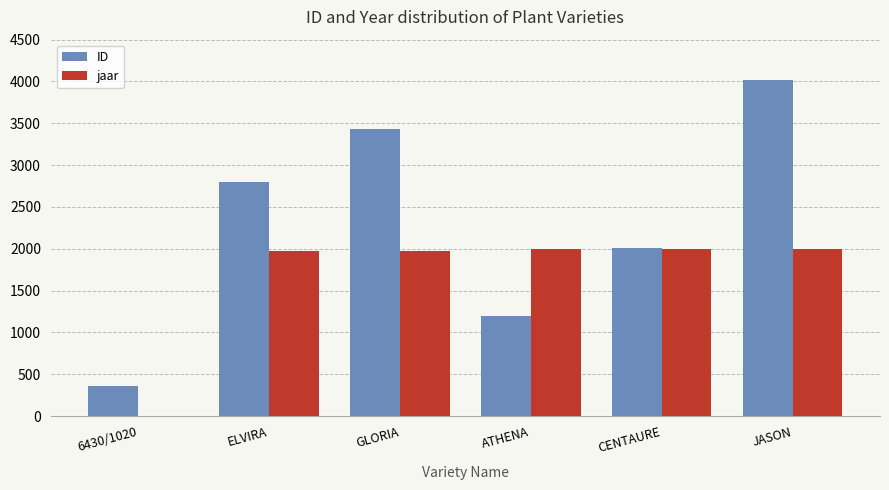

The jaar series shows 0 at 6430/1020. True or false?

True